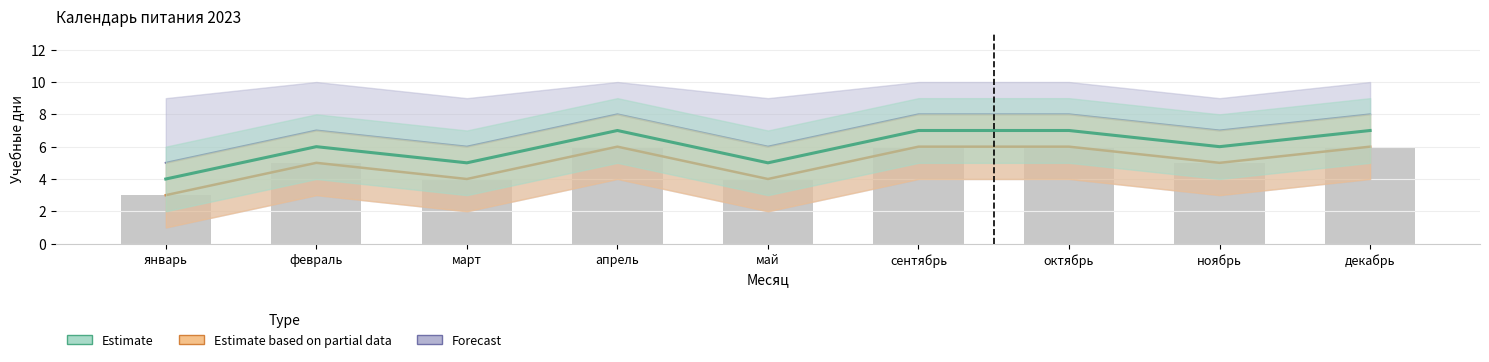

At which category does the chart reach its peak across all series?

апрель